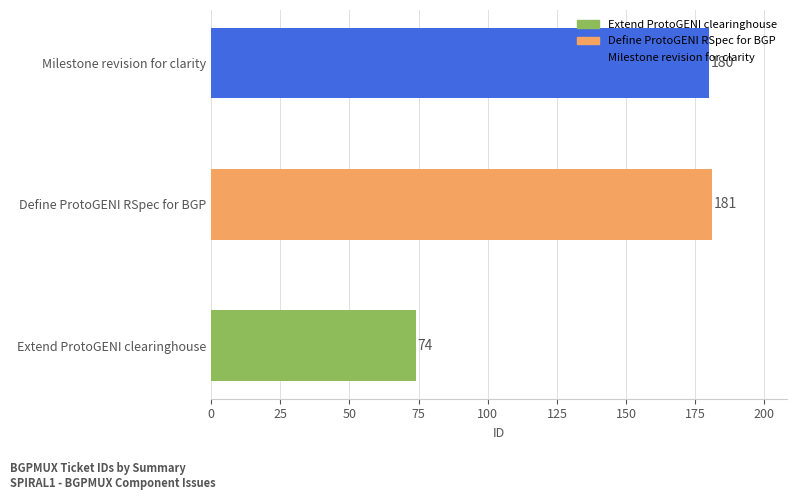

What value does the data have at Milestone revision for clarity, to the nearest 50?

200